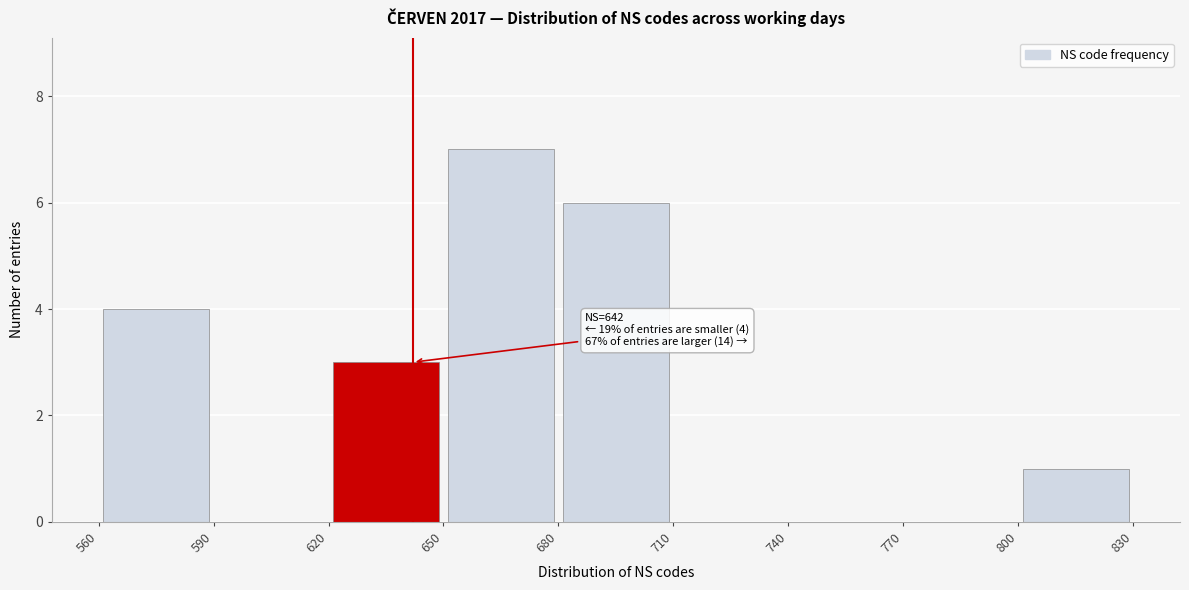

Which range on the x-axis has the tallest bar?

650 to 680